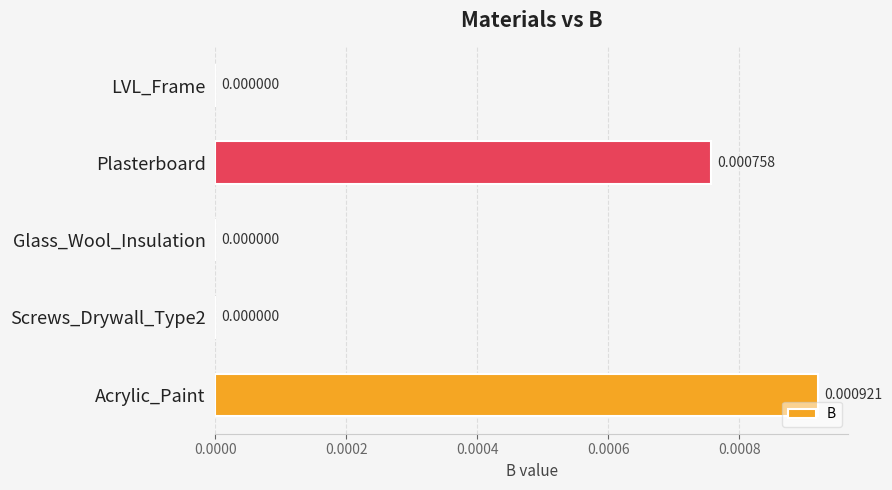

Which has a higher value, Plasterboard or Screws_Drywall_Type2?

Plasterboard